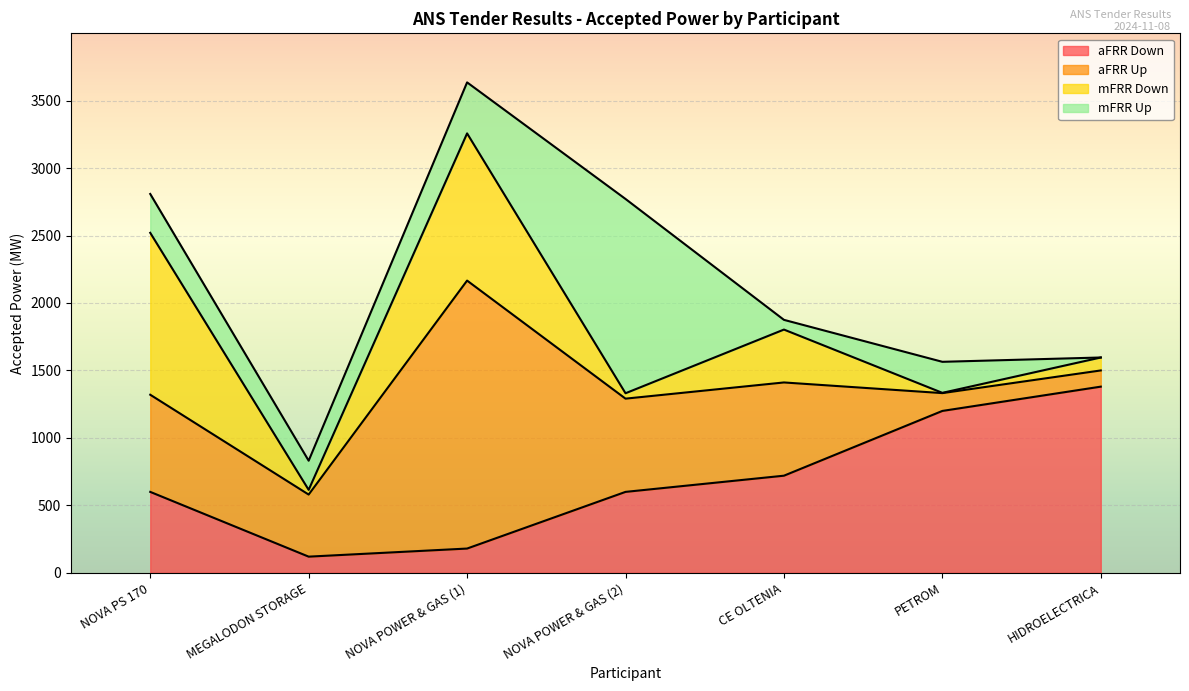

Count the number of categories in the chart.

7